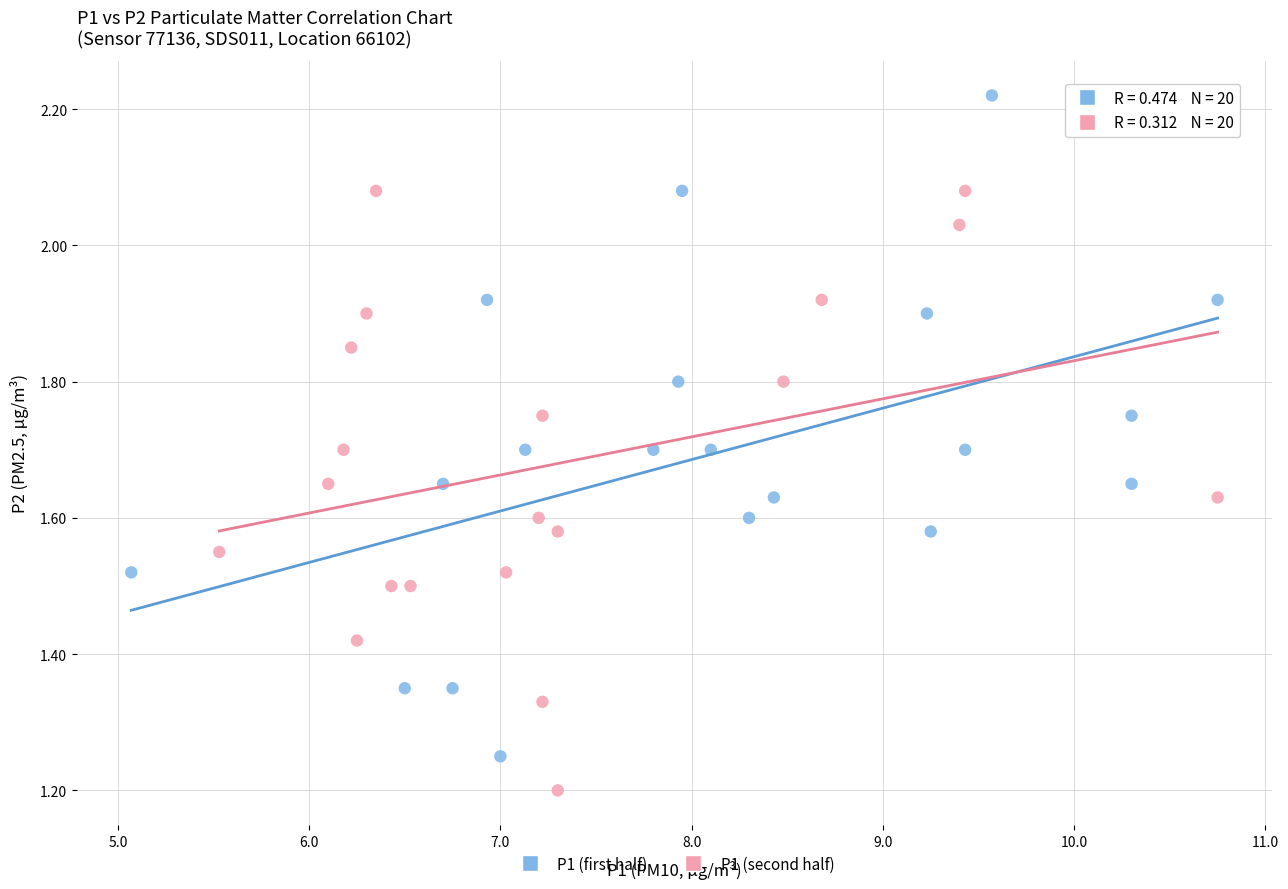

Which series contains the lowest Y value?

P1 (second half)